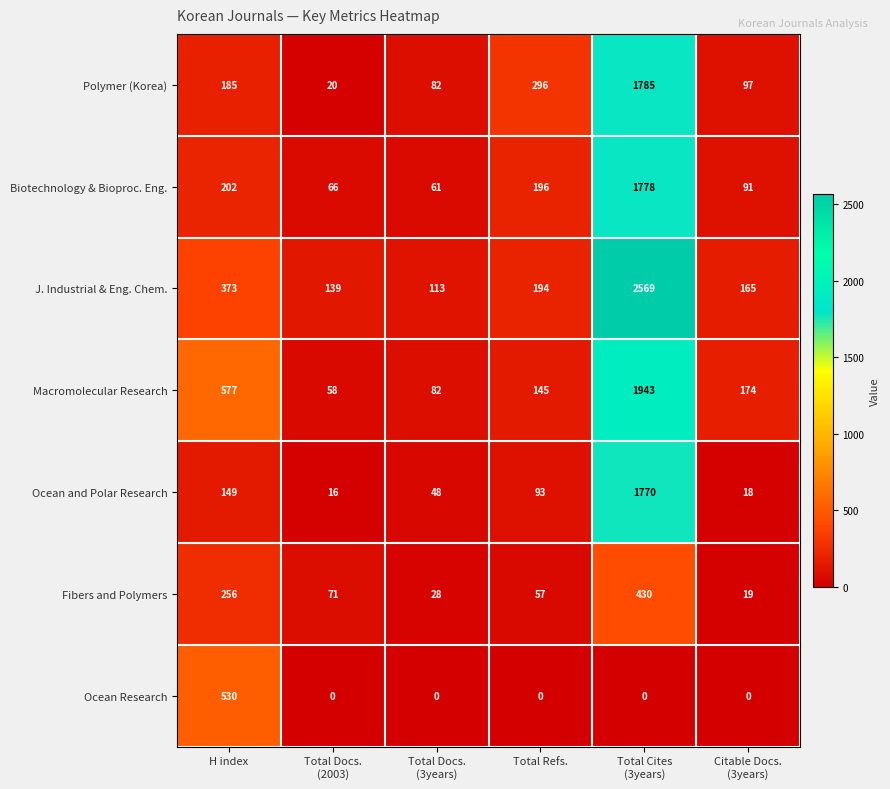

What is the maximum value for Macromolecular Research?

1943